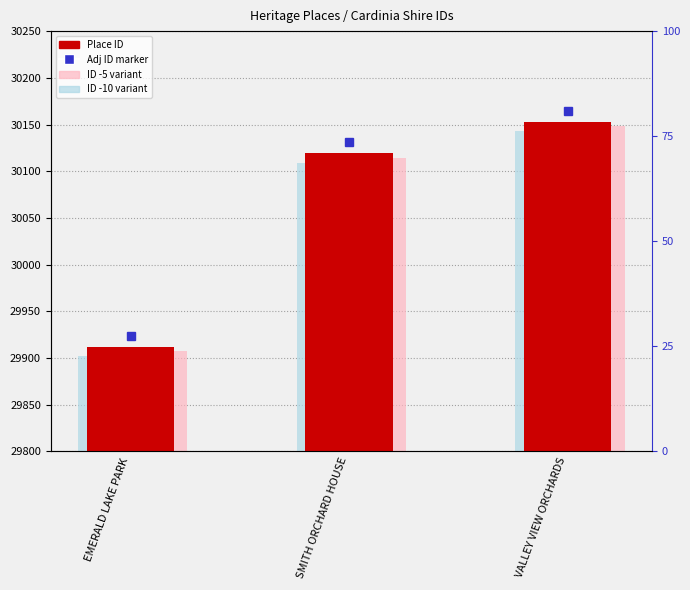

At which category is the sum across all series the highest?

VALLEY VIEW ORCHARDS